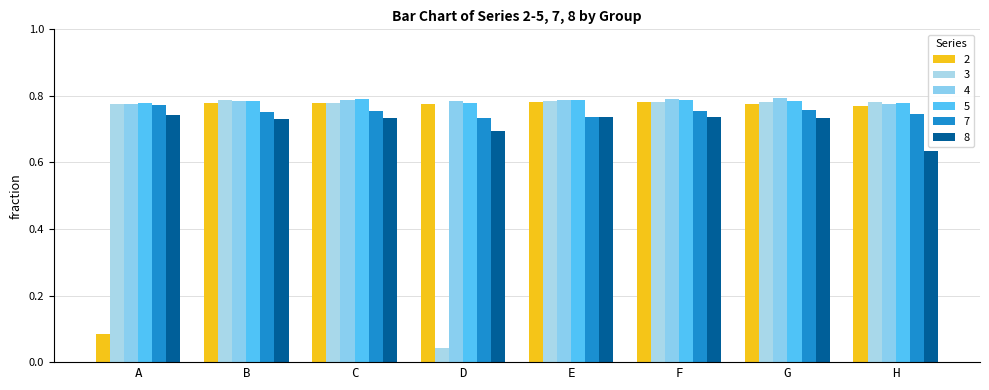

The 4 series shows 0.8 at F. True or false?

True